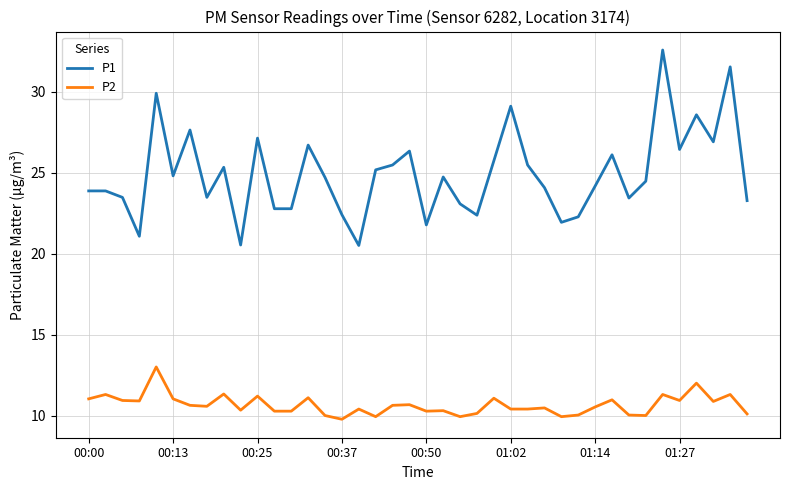

What is the maximum value shown in the chart?

32.6